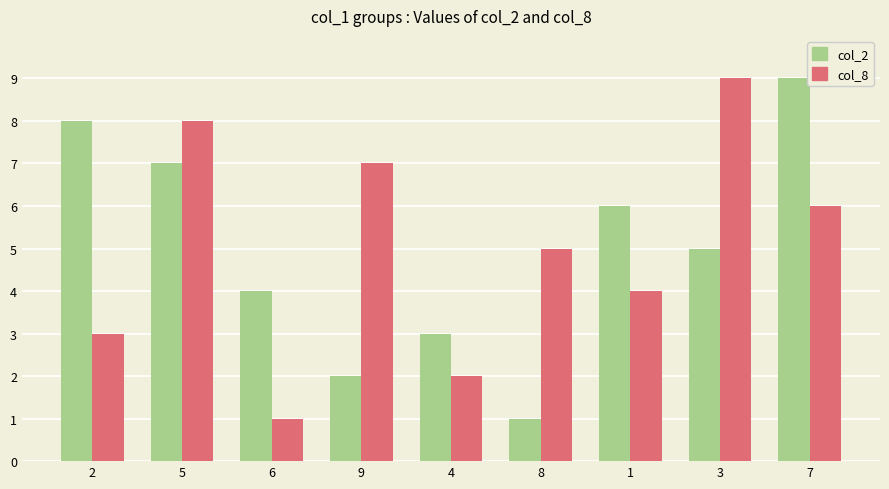

The col_8 series shows 1 at 4. True or false?

False